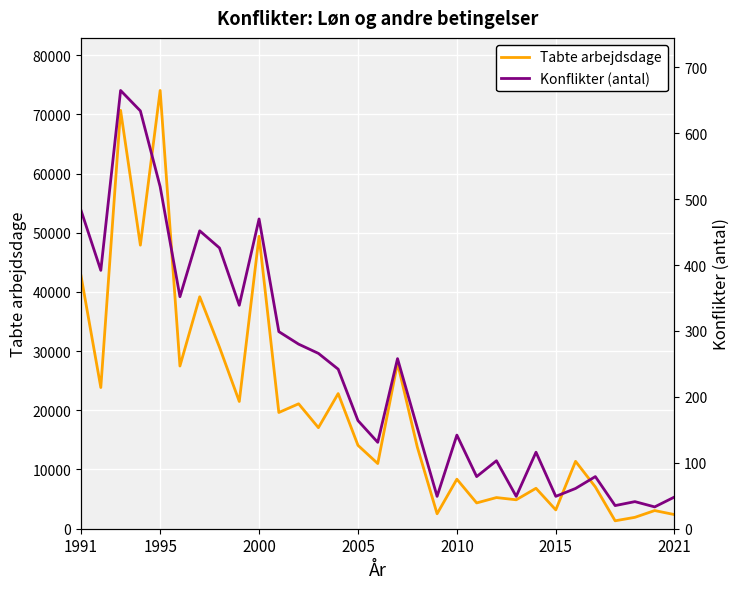

At which label does Tabte arbejdsdage reach its peak?

1995